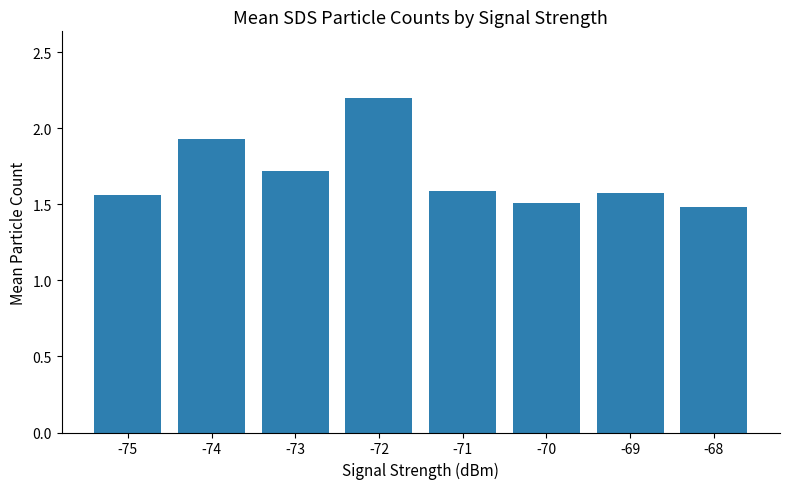

How many categories are shown in the chart?

8